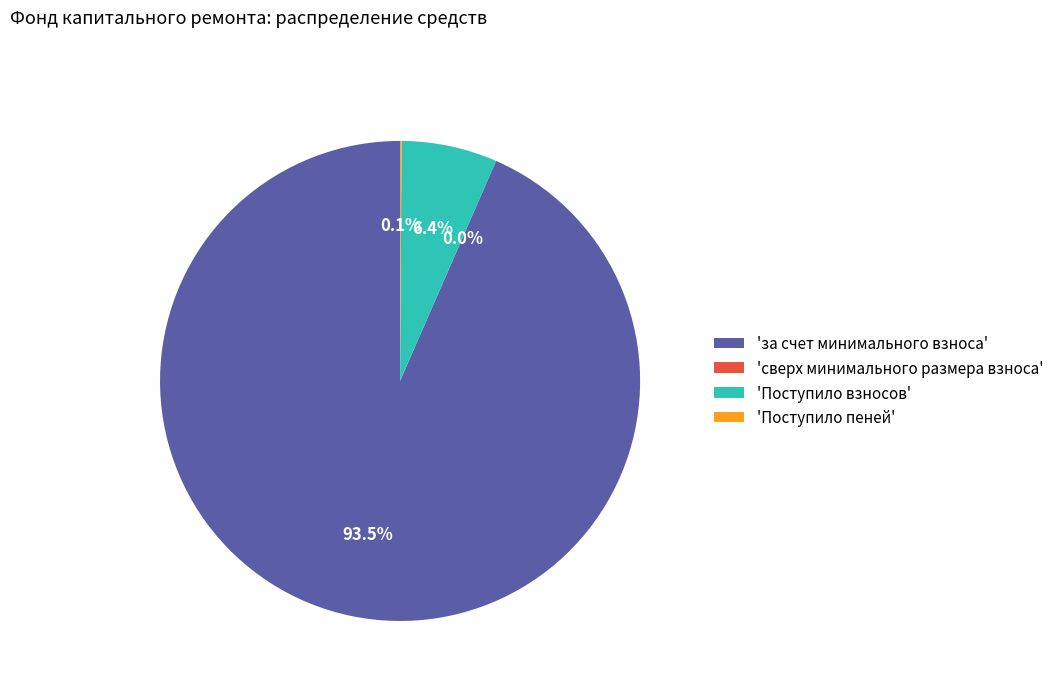

Which slice is the largest?

'за счет минимального взноса'